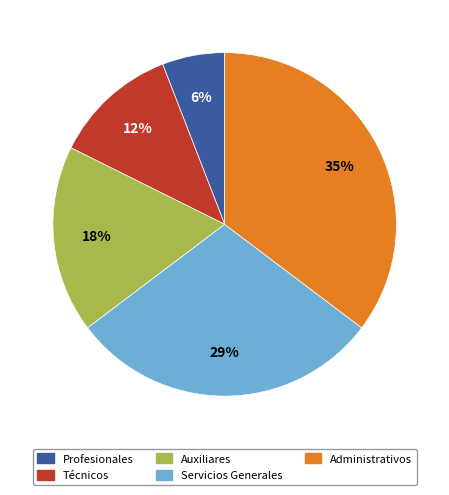

Approximately how many times larger is the value at Auxiliares compared to Servicios Generales?

0.6